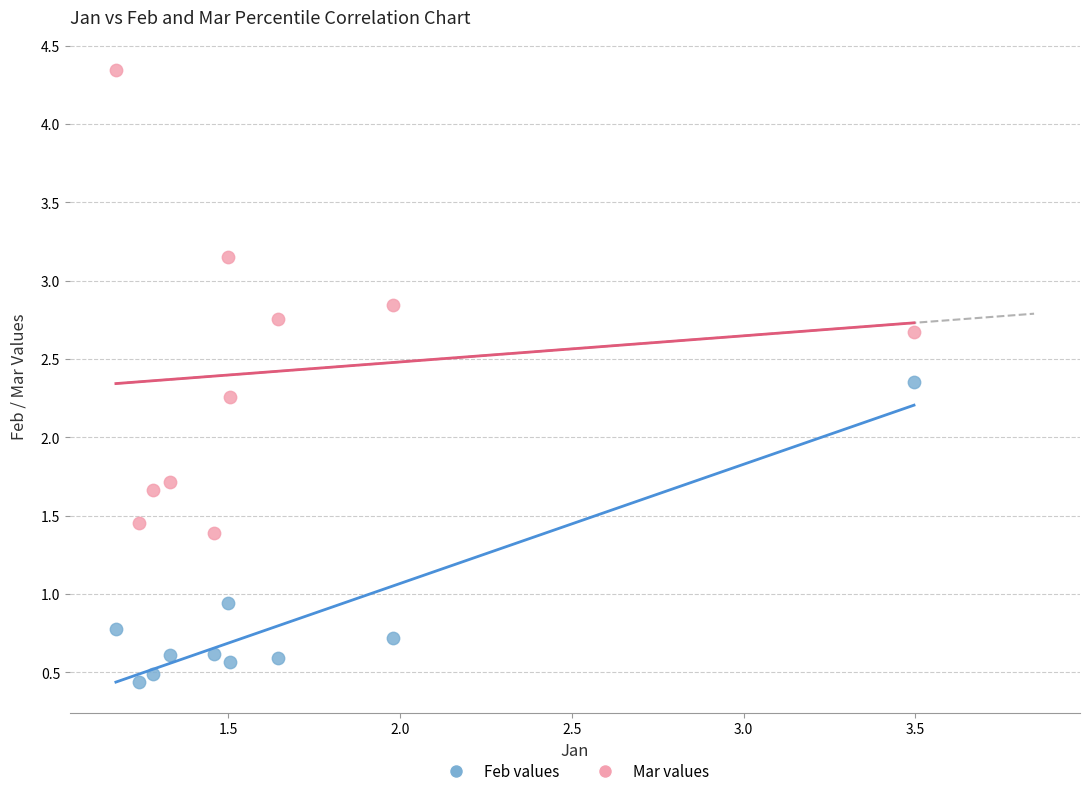

Which series contains the lowest Y value?

Feb values